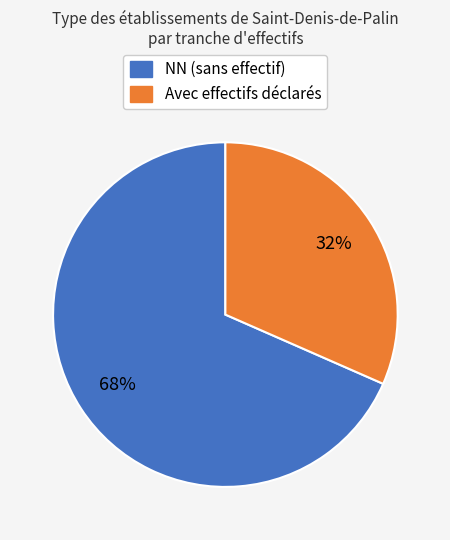

To the nearest percent, what is the average slice percentage?

50%